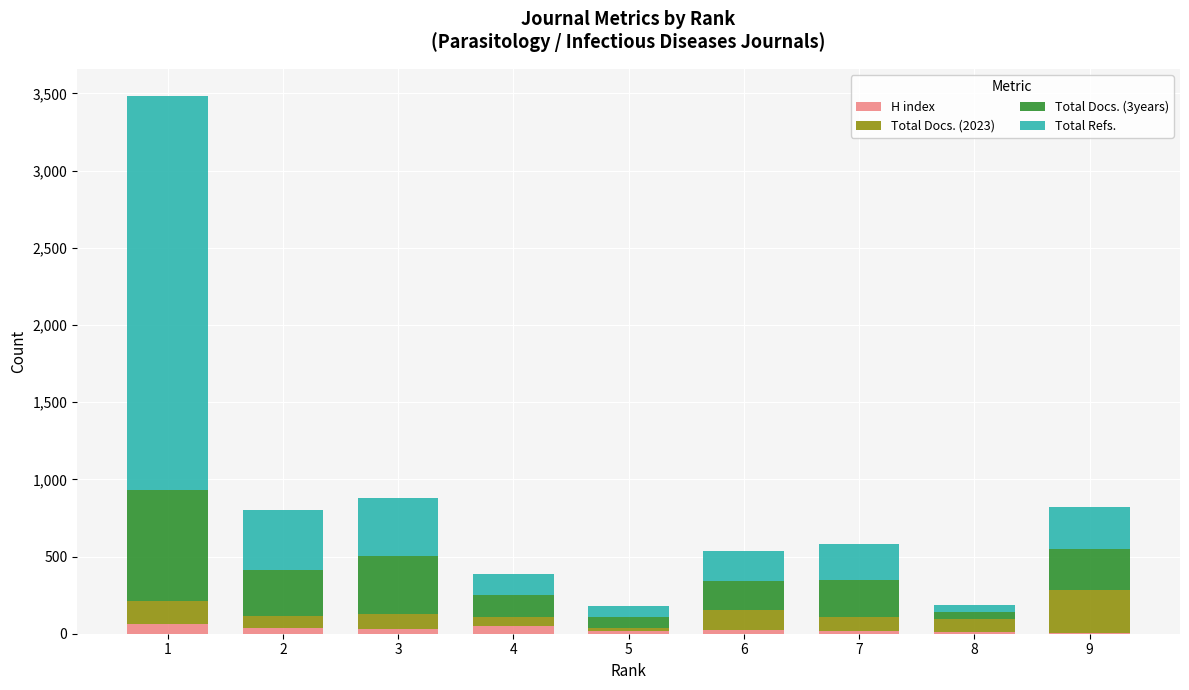

Does the chart contain stacked bars?

Yes